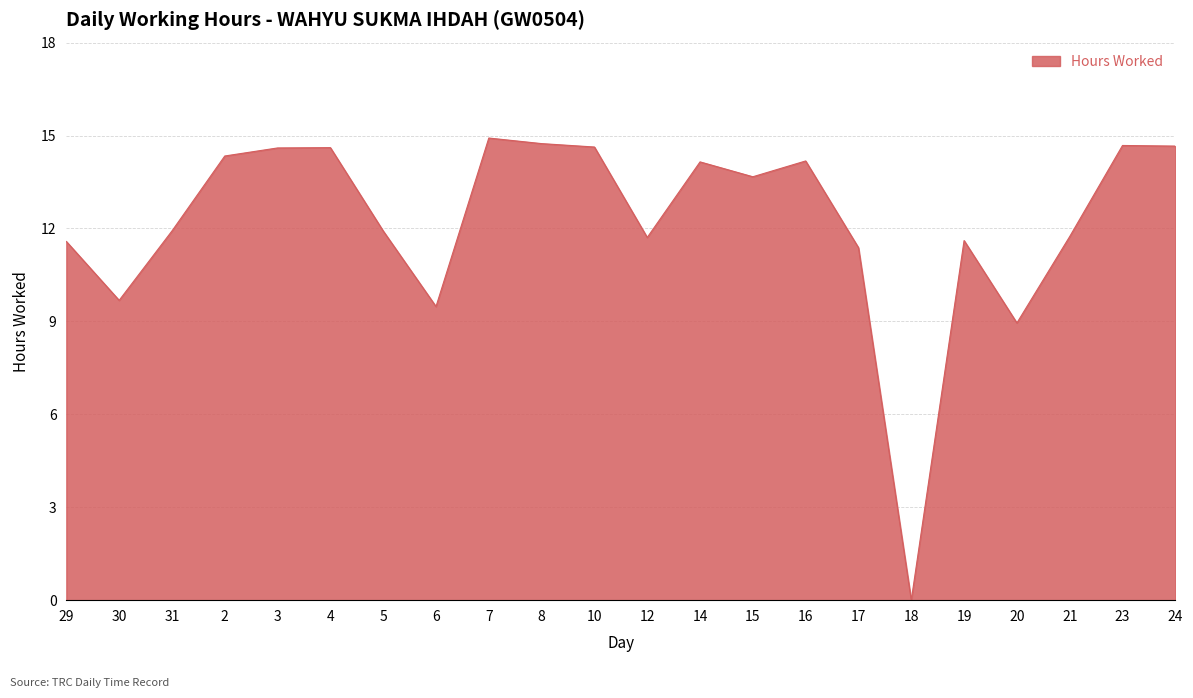

What position from the left is 3?

5